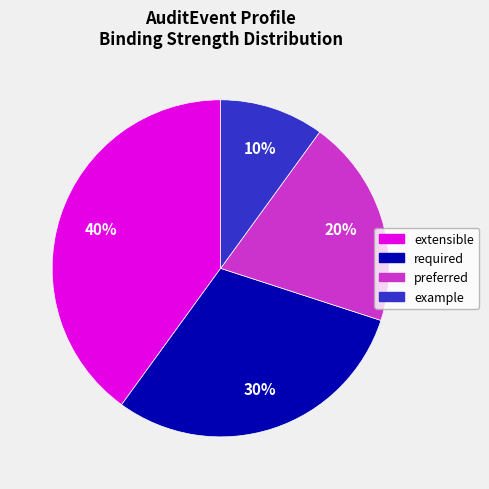

Rank the categories by value from highest to lowest.

extensible, required, preferred, example